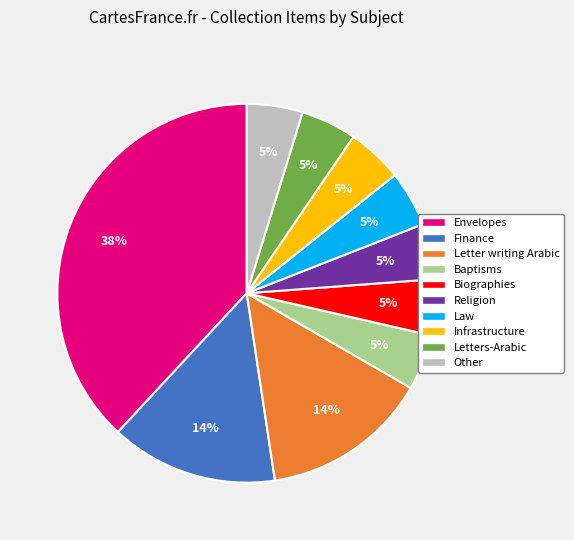

Between Envelopes and Baptisms, which is larger?

Envelopes